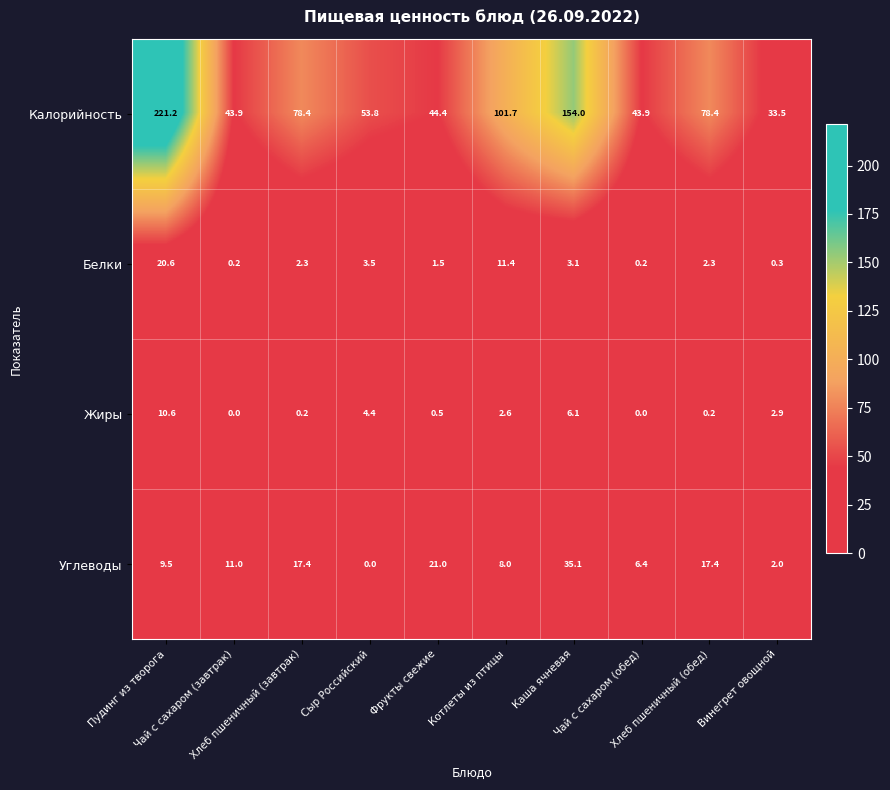

How many values in Жиры are above zero?

8